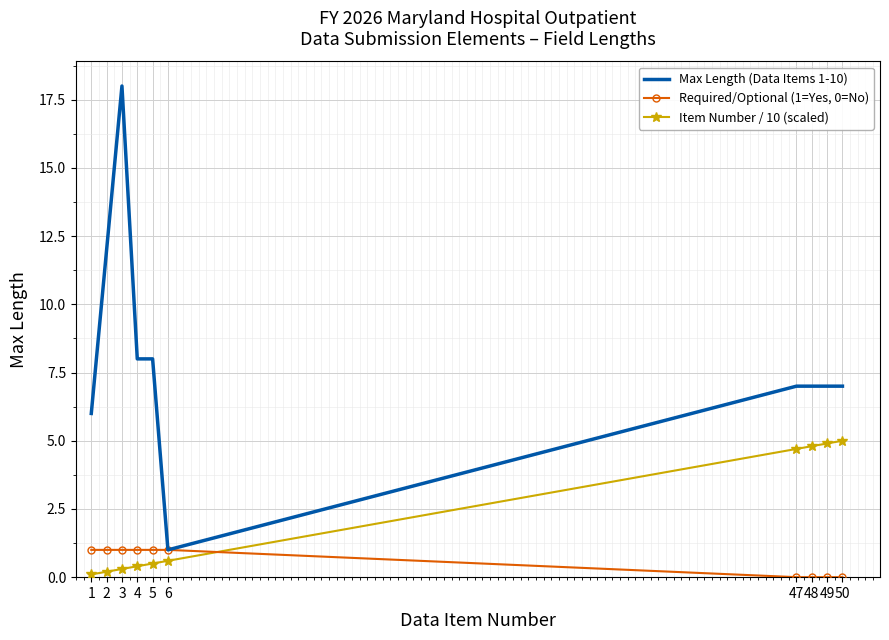

True or false: Max Length (Data Items 1-10) and Item Number / 10 (scaled) cross at least once.

False